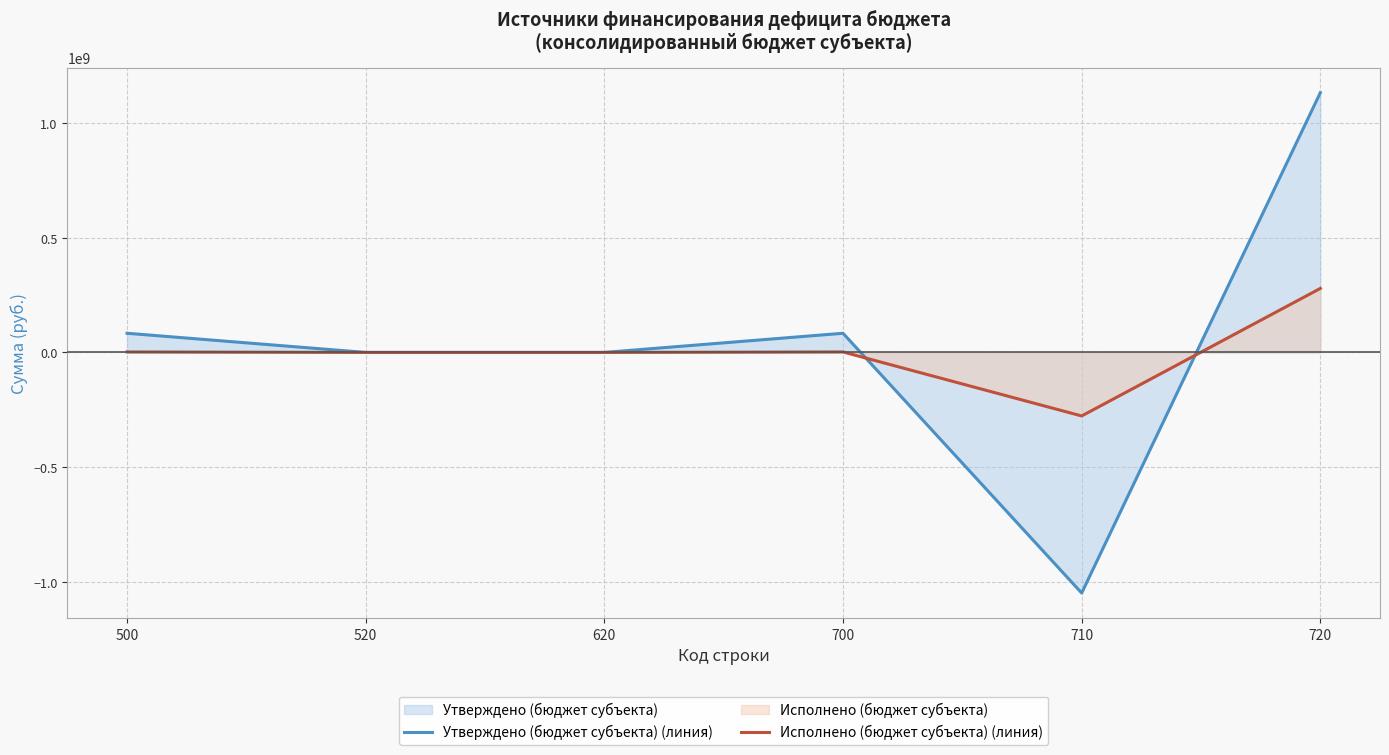

List the labels in order of Утверждено (бюджет субъекта) (линия) value, smallest first.

710, 520, 620, 500, 700, 720